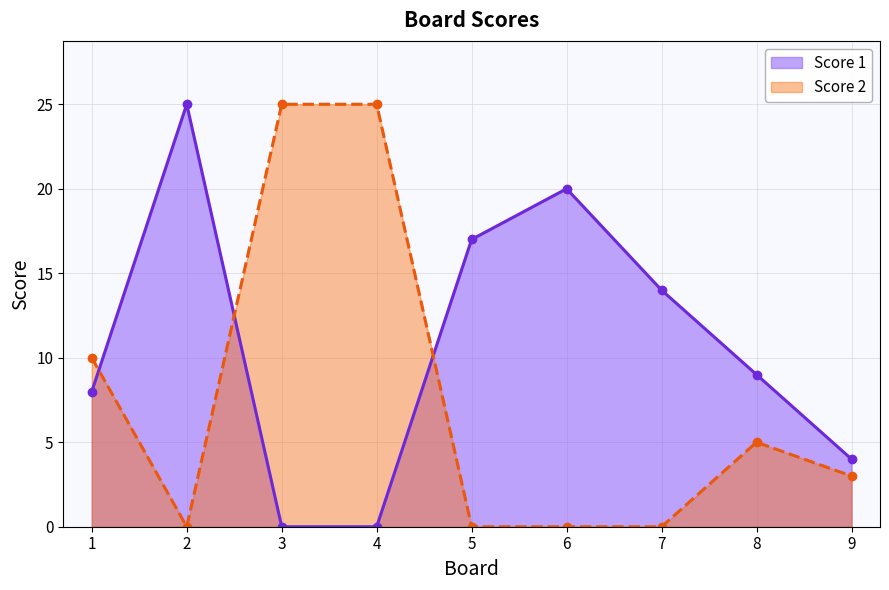

Does the chart display data point markers on the line(s)?

Yes